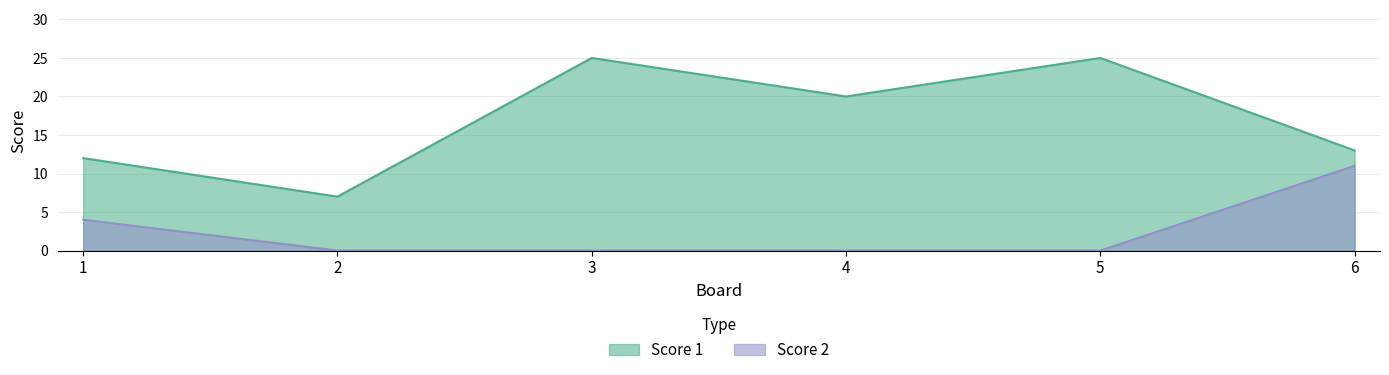

Reading left to right, what are all the values shown in this chart?

Score 1: 12	7	25	20	25	13
Score 2: 4	0	0	0	0	11